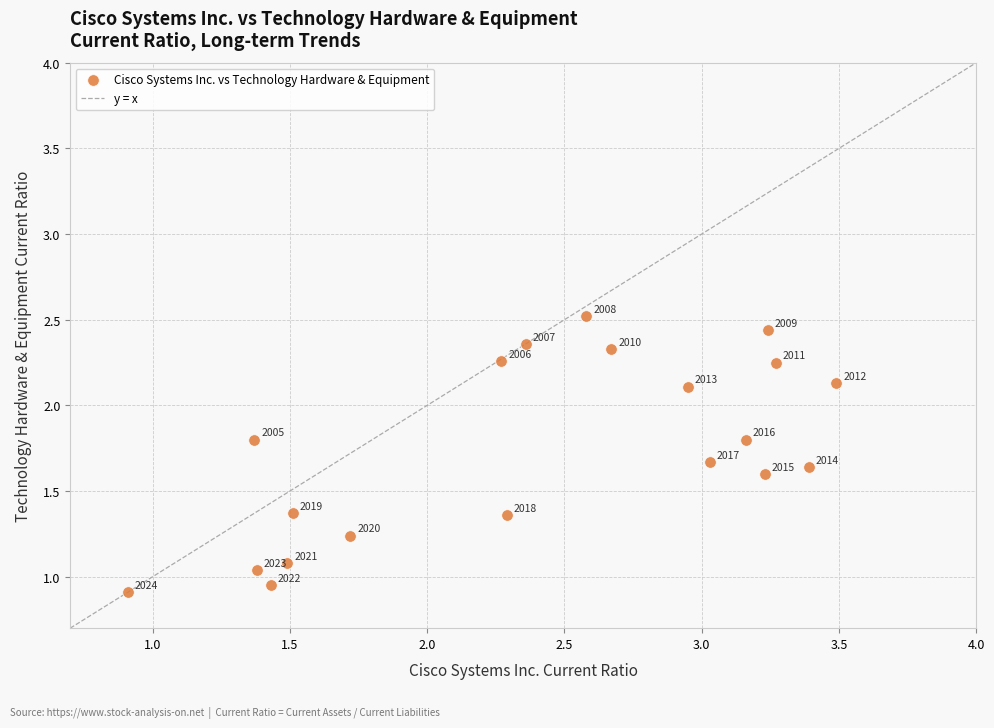

What is the range of X values (max minus min)?

2.6